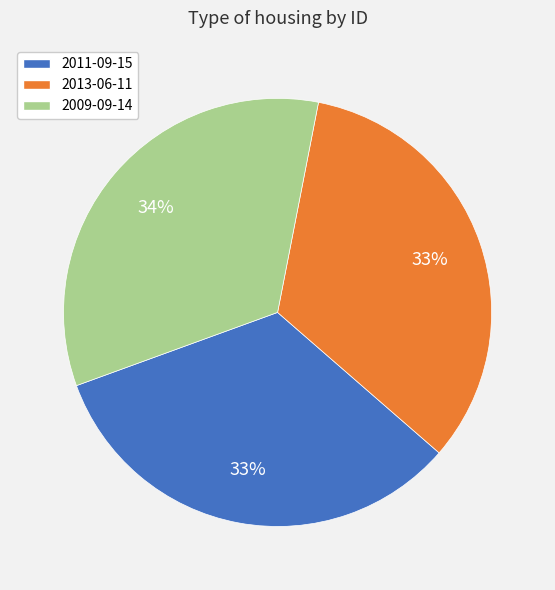

Is the sum of 2011-09-15 and 2013-06-11 greater than half?

Yes